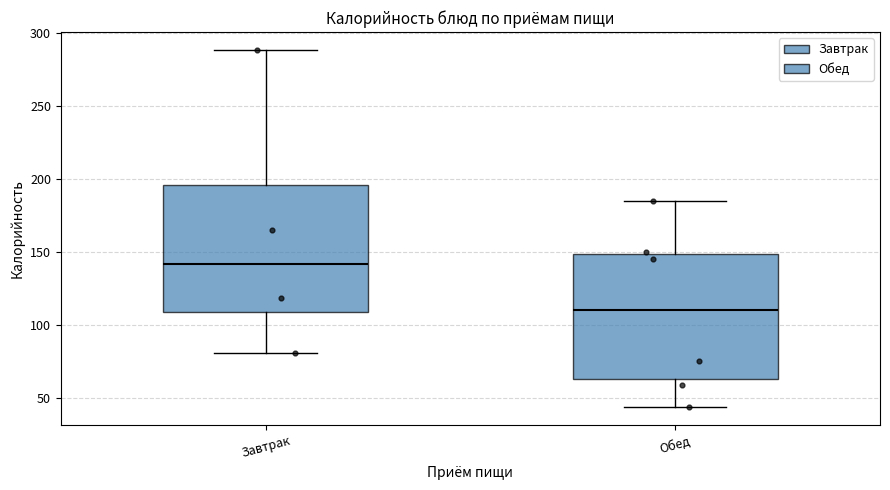

Where does the median line of the box for Обед sit on the y-axis? The values are not printed on the chart, so give them approximately, as read against the axis.

110